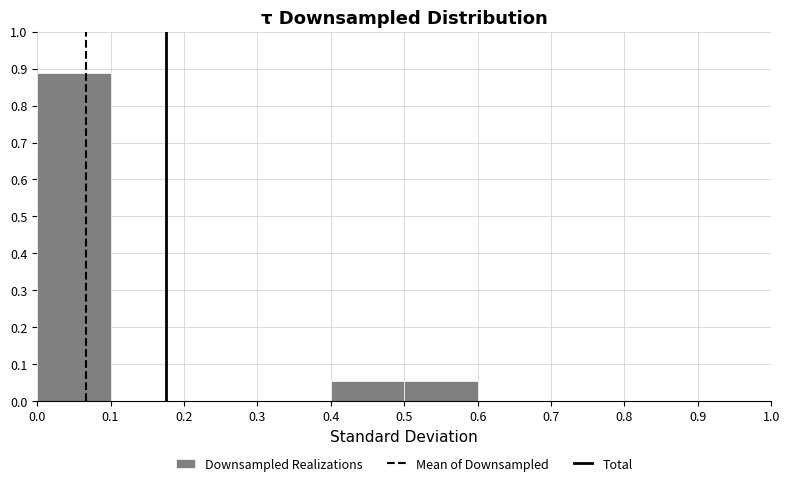

Reading left to right, transcribe this chart: for each bar, give the range it covers on the x-axis and its height. The values are not printed on the chart, so give them approximately, as read against the axis.

0.0 to 0.1: 0.89
0.1 to 0.2: 0
0.2 to 0.3: 0
0.3 to 0.4: 0
0.4 to 0.5: 0.06
0.5 to 0.6: 0.06
0.6 to 0.7: 0
0.7 to 0.8: 0
0.8 to 0.9: 0
0.9 to 1.0: 0